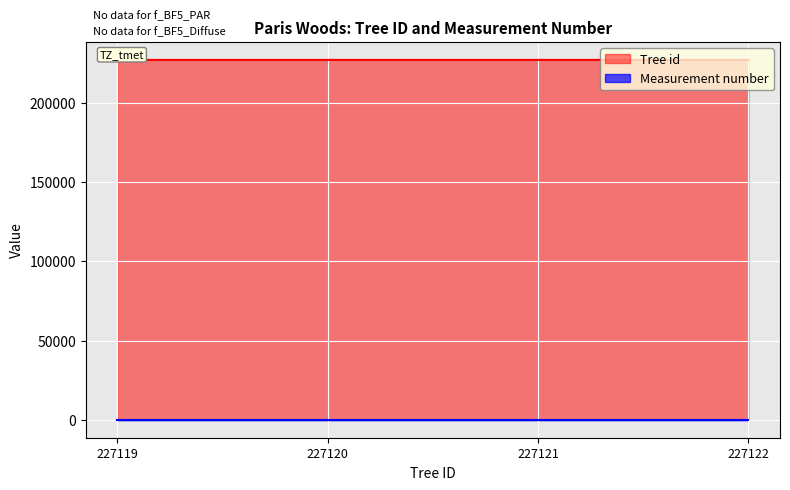

What is the ratio of the value at 227119 to the value at 227120?

1.0